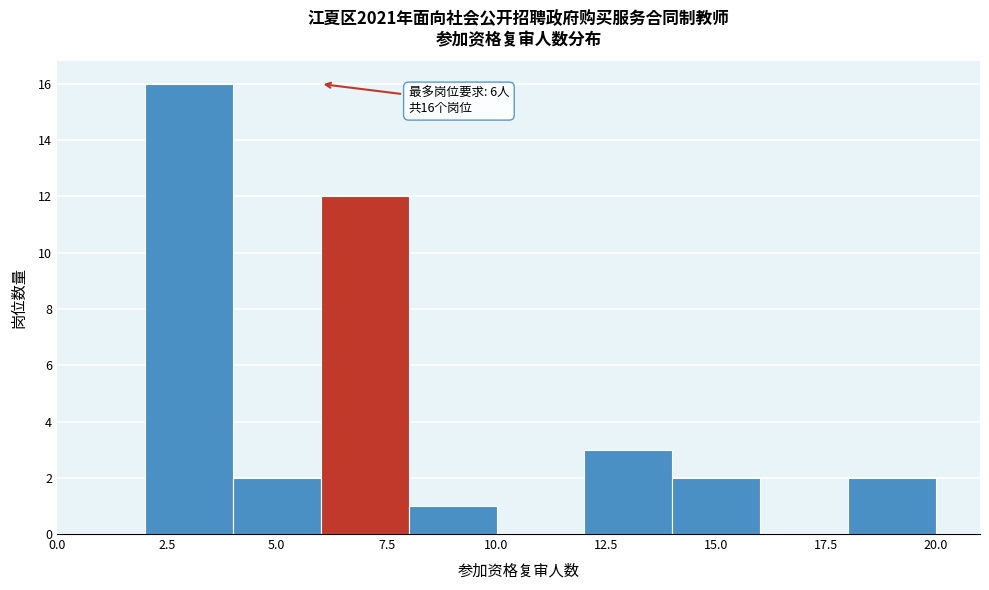

Which range on the x-axis has the tallest bar?

2 to 4